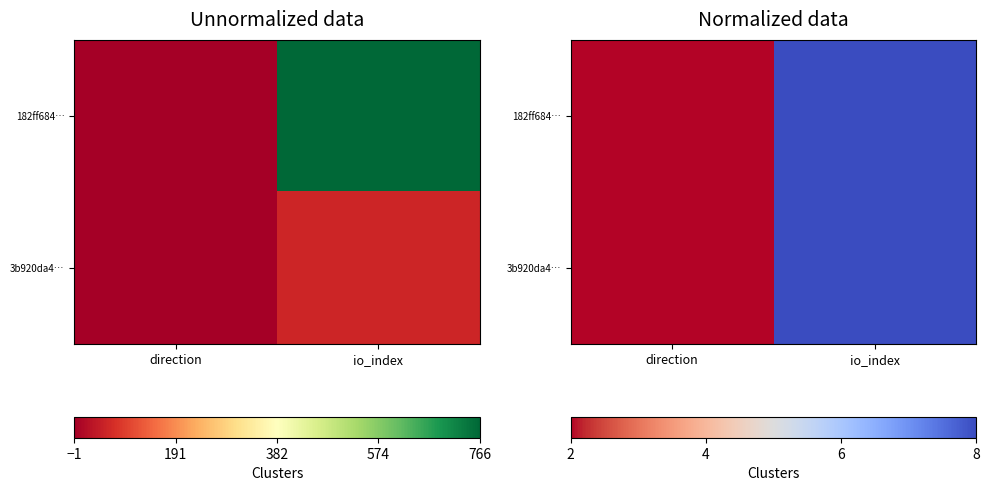

At which label is 3b920da4… closest to 5?

direction